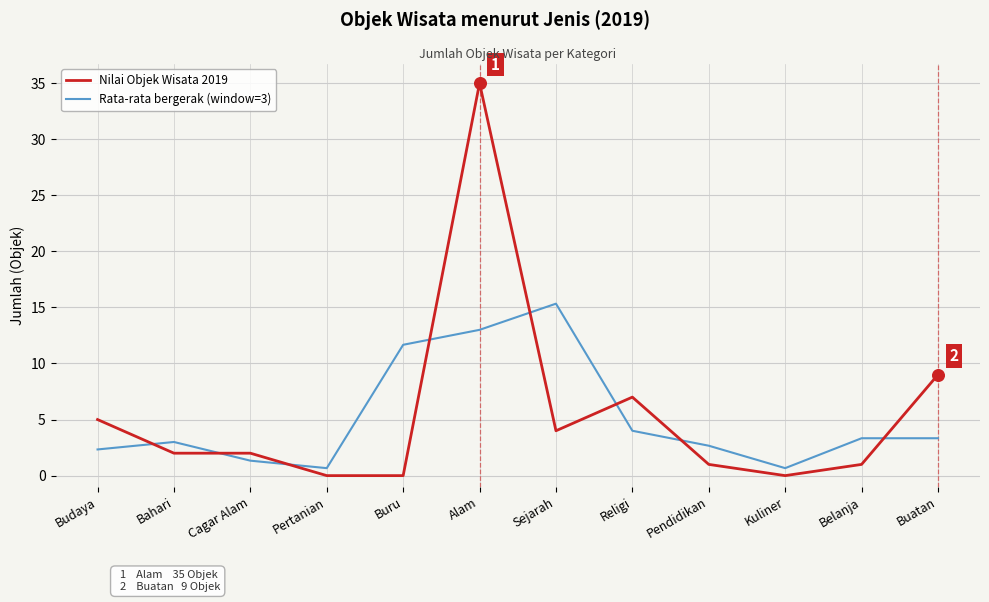

What is the total value across all series at Pendidikan?

3.7